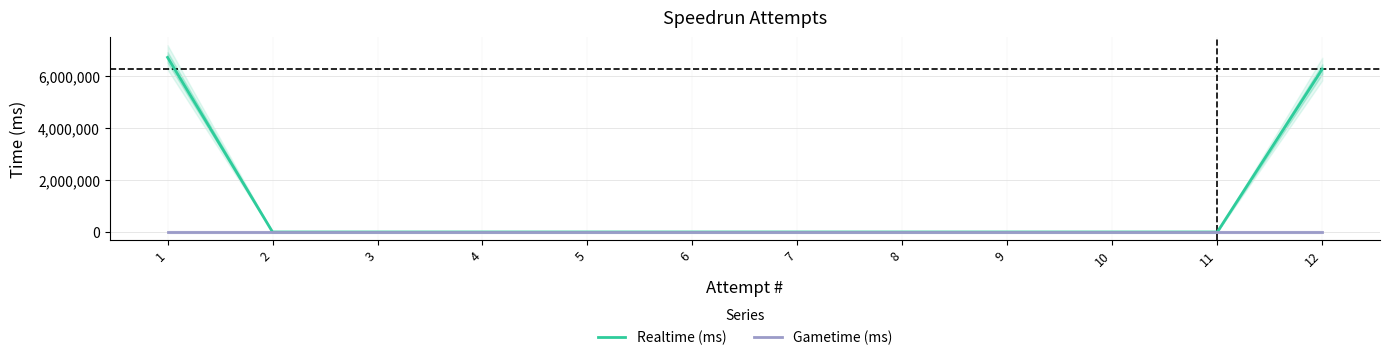

What are all the series names shown in the legend?

Realtime (ms), Gametime (ms)